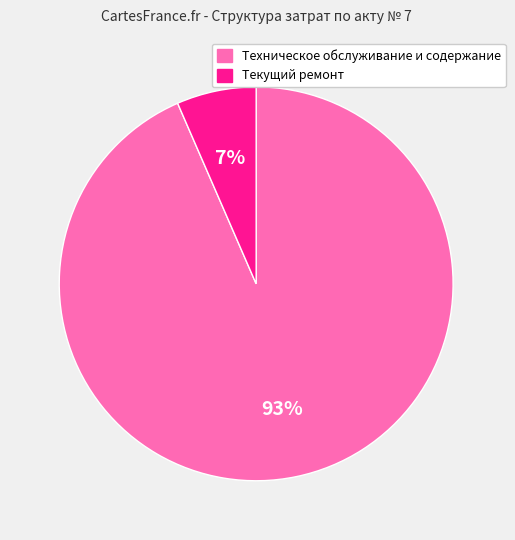

Which category has the smallest portion of the pie?

Текущий ремонт